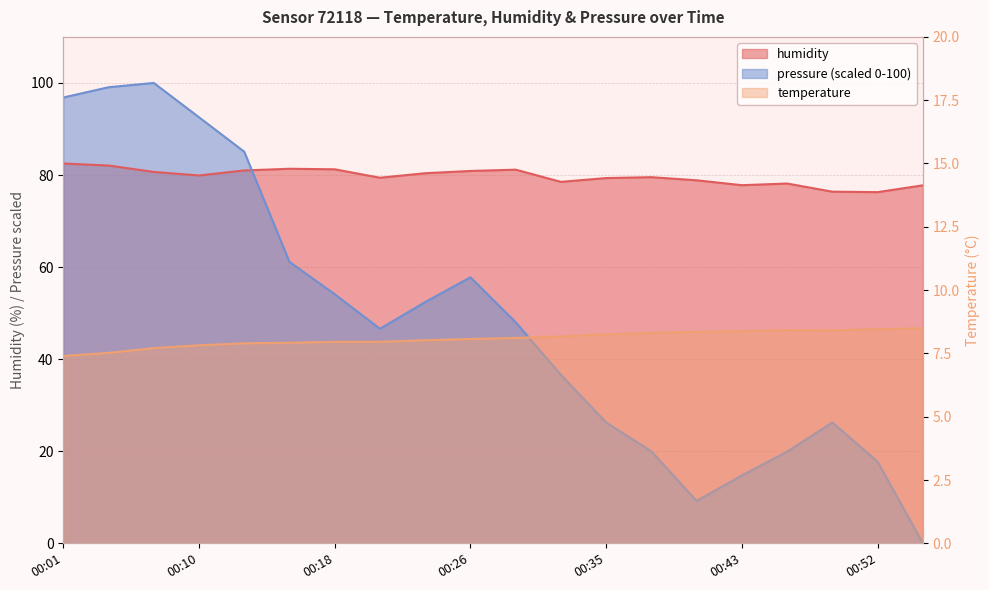

What is the difference between the second highest and minimum values in the temperature series?

1.1